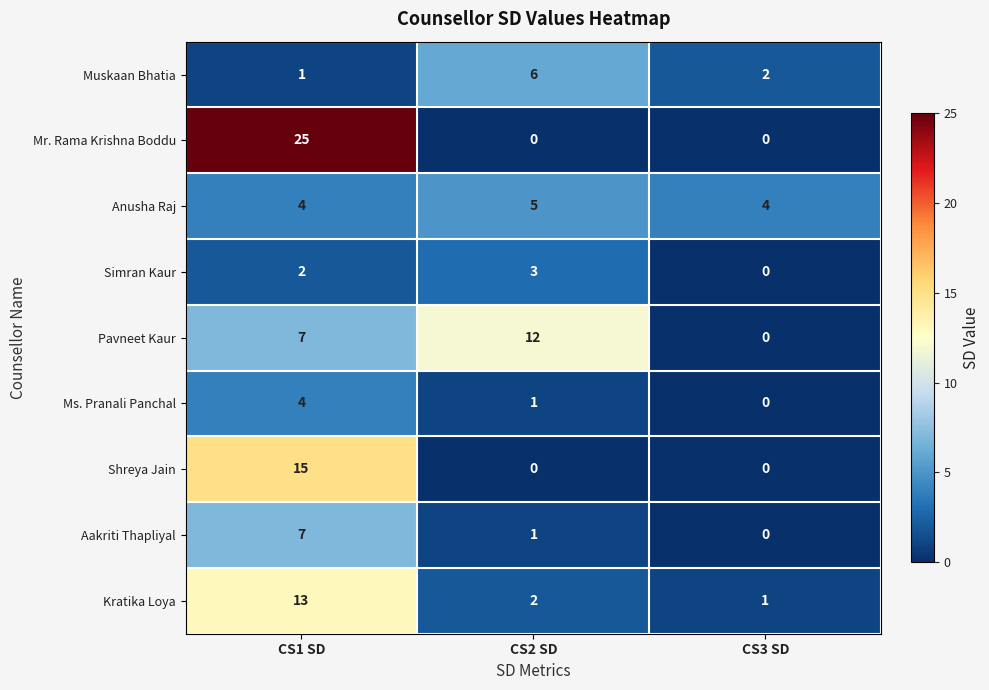

List the series in order of their peak value, lowest first.

Simran Kaur, Ms. Pranali Panchal, Anusha Raj, Muskaan Bhatia, Aakriti Thapliyal, Pavneet Kaur, Kratika Loya, Shreya Jain, Mr. Rama Krishna Boddu